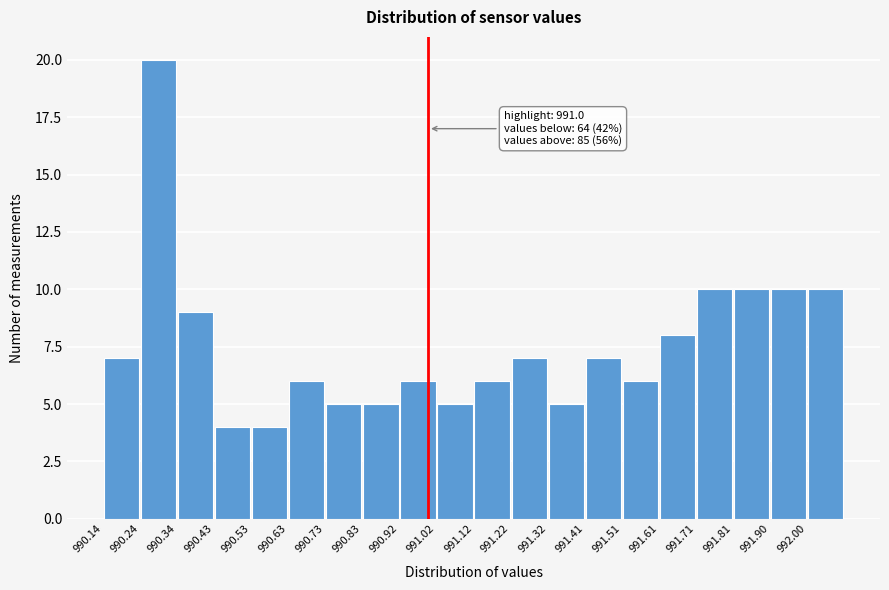

Which range on the x-axis has the tallest bar?

990.238 to 990.336